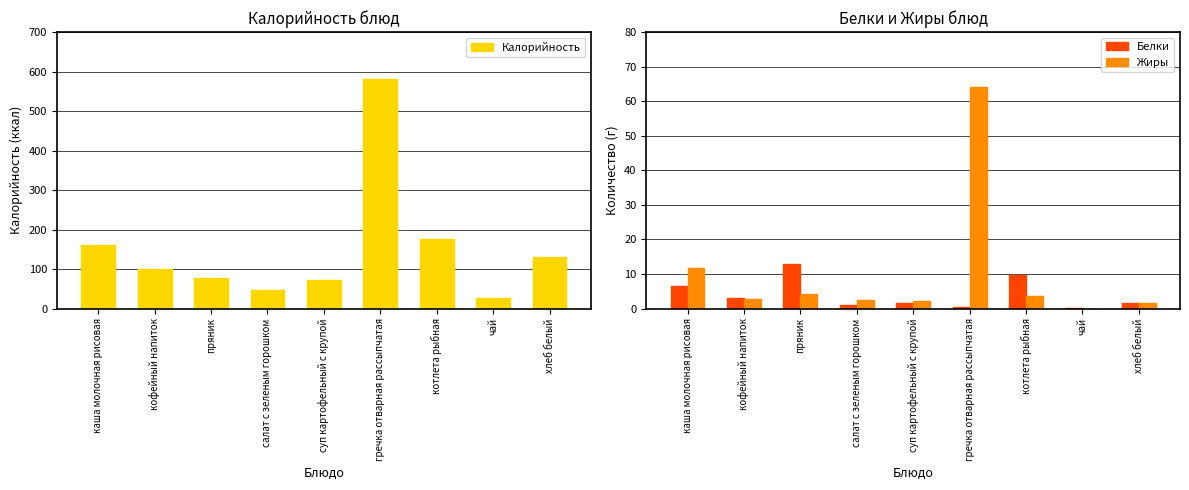

How many groups of bars are there?

9